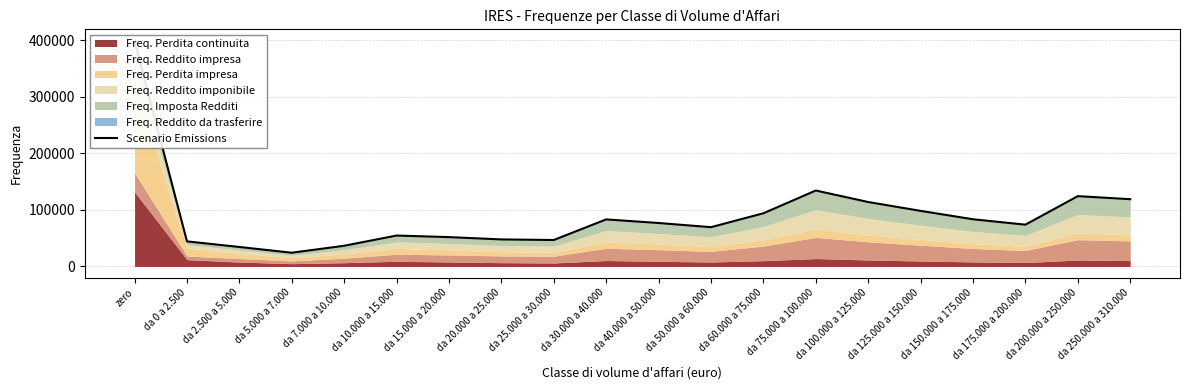

True or false: the data shows 47790 at da 20.000 a 25.000.

True